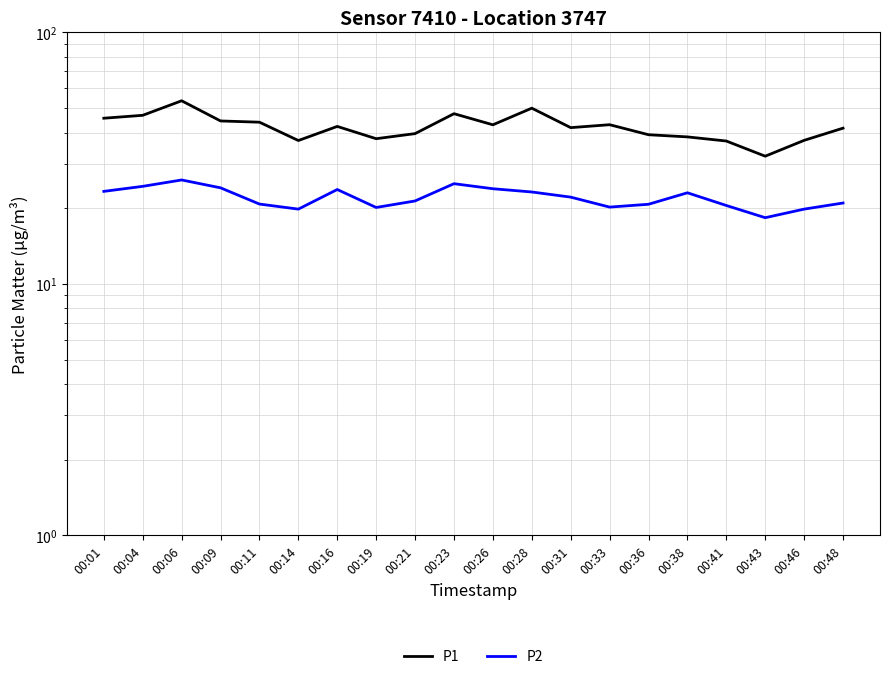

Between 00:38 and 00:31, which is larger?

00:31